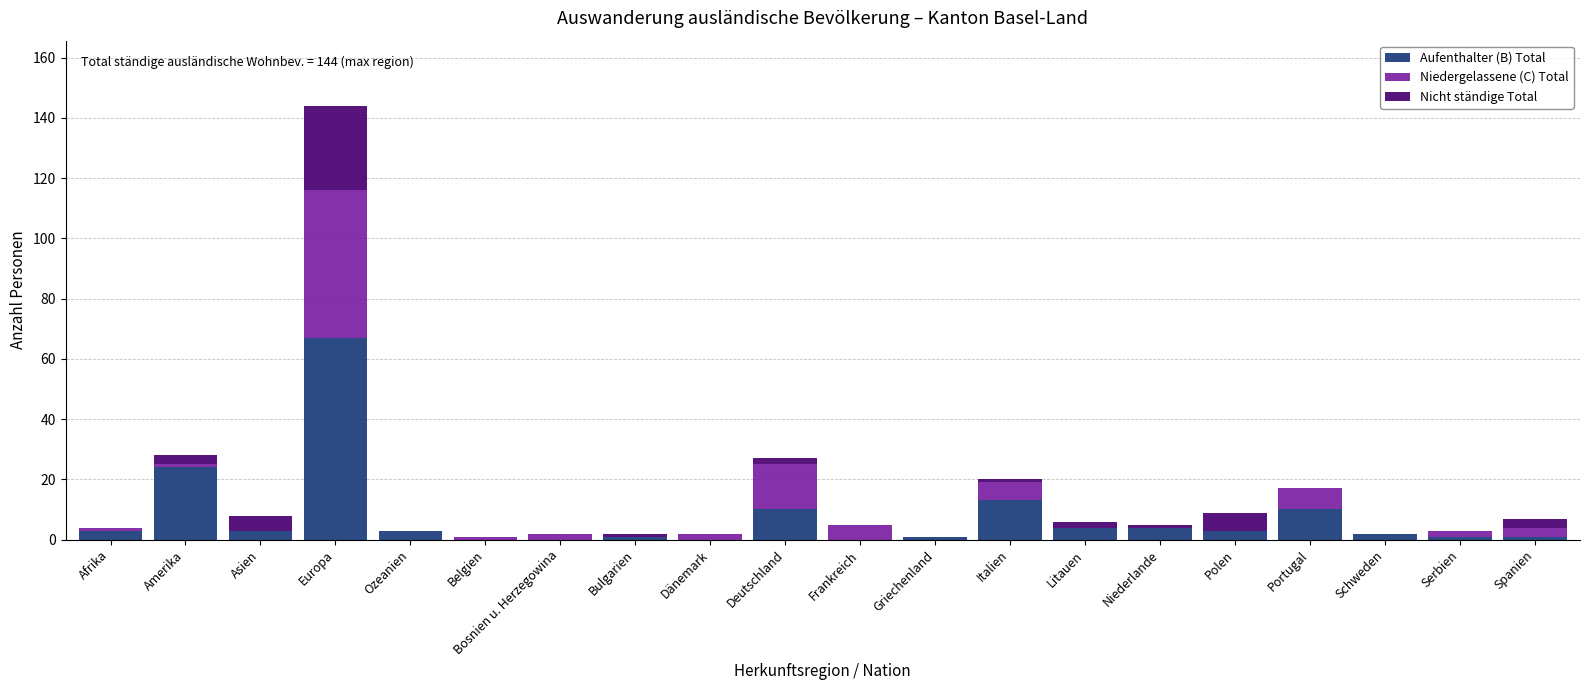

At which category is the sum across all series the highest?

Europa